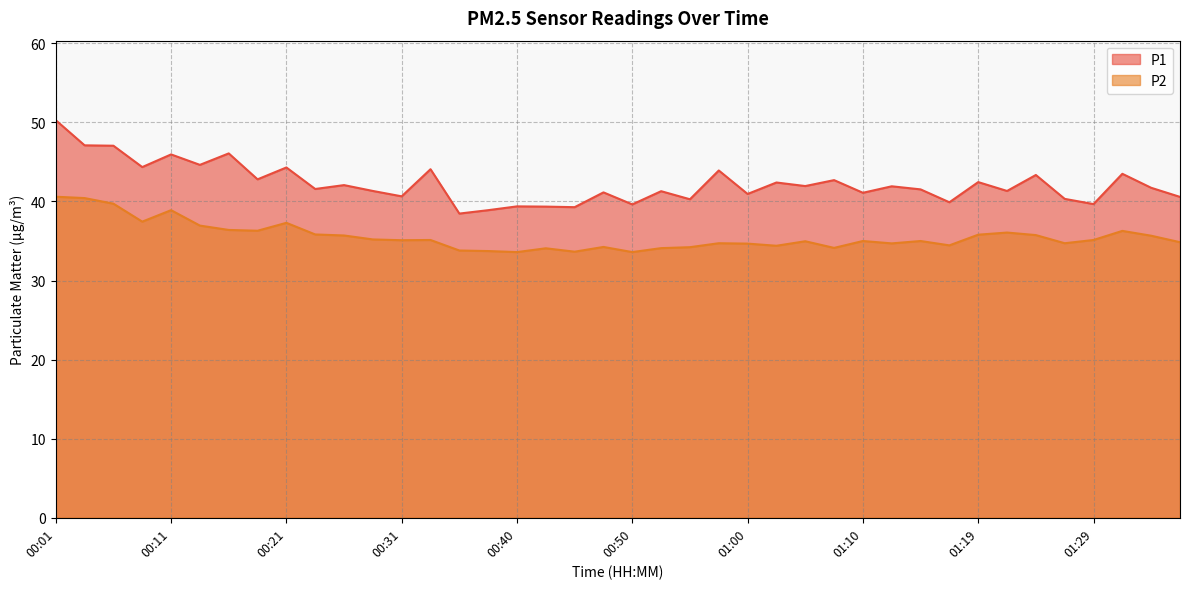

True or false: P1 and P2 cross at least once.

False